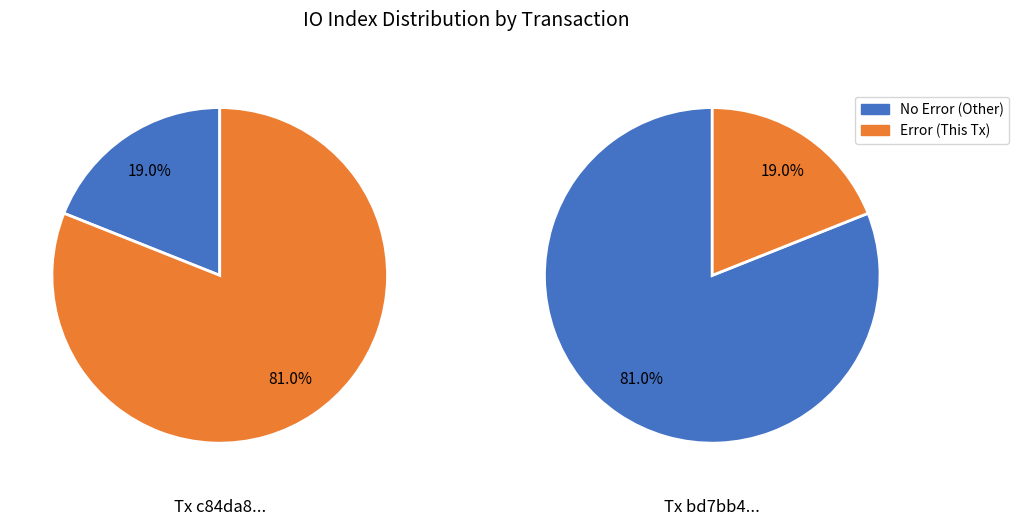

Rank the categories by value from highest to lowest.

0, 1